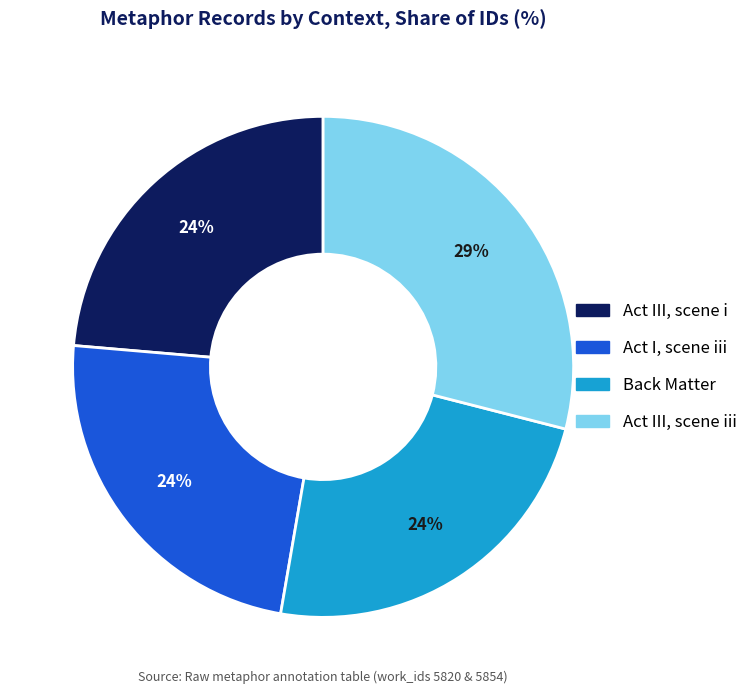

What percentage is the Act III, scene i slice, to the nearest percent?

24%